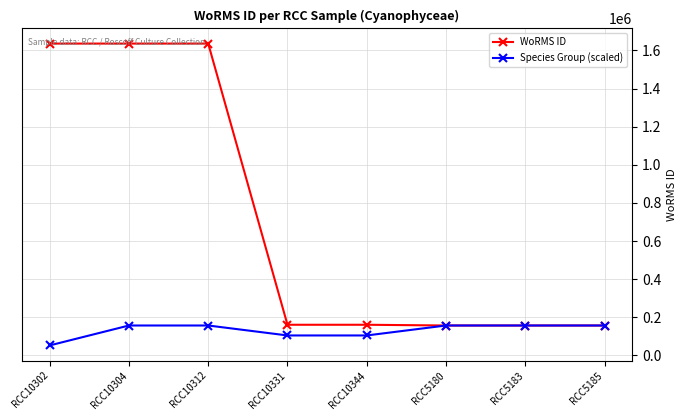

Where does the WoRMS ID series first go above 160566?

RCC10302